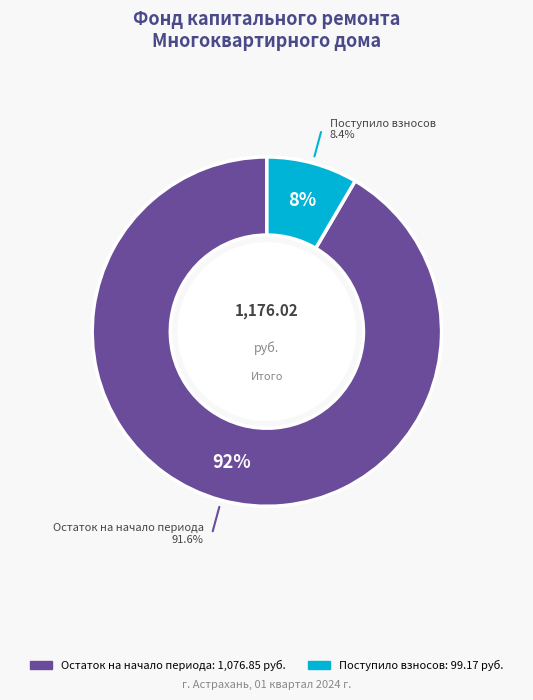

To the nearest percent, what is the combined percentage of Использовано and Остаток на начало периода?

92%